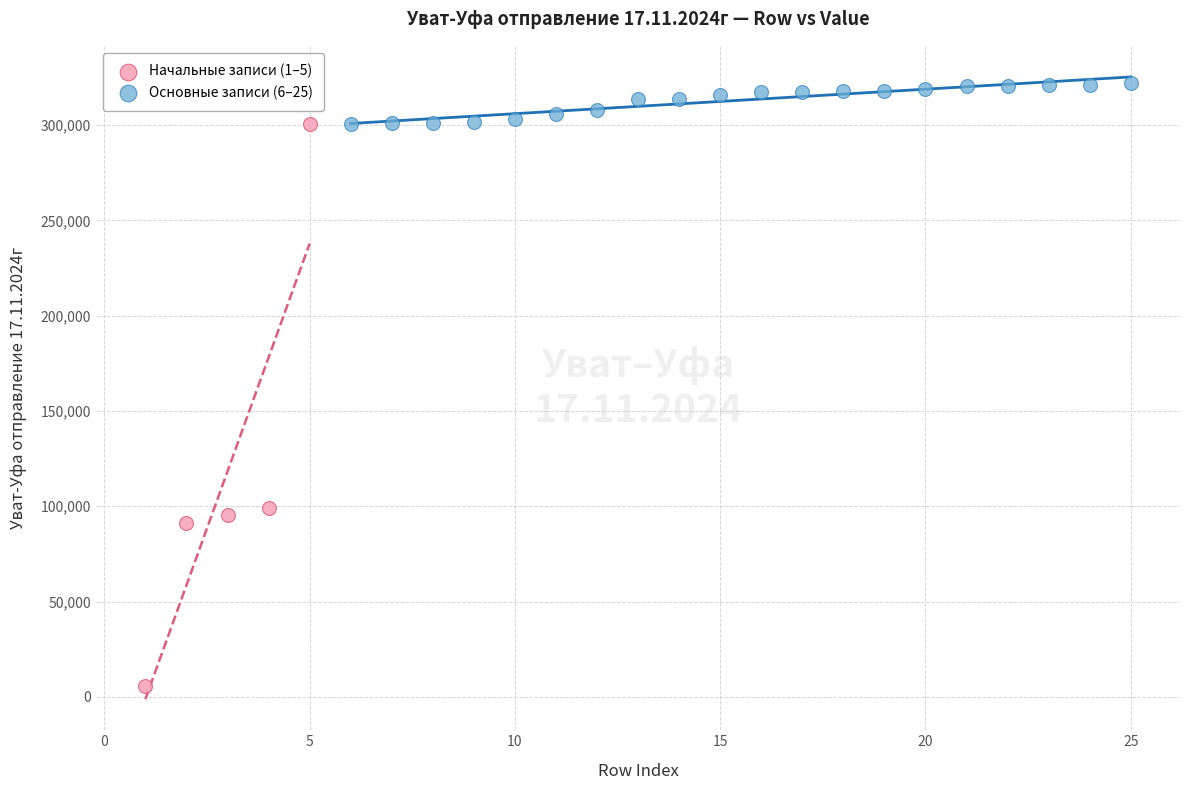

What are all the series names shown in the legend?

Начальные записи (1–5), Основные записи (6–25)